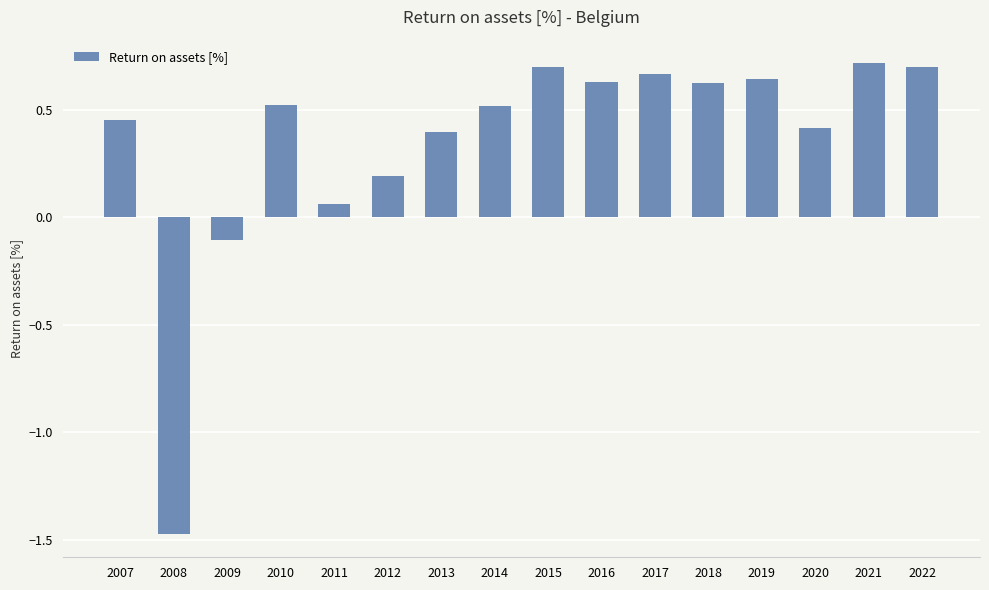

How many series are shown in this chart?

1